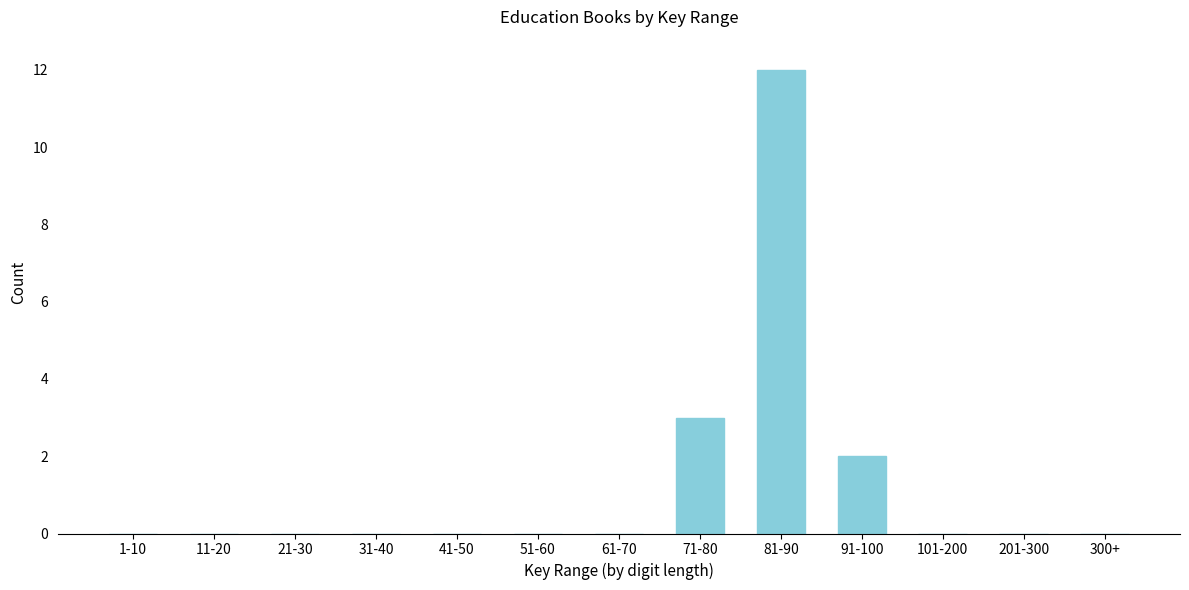

Reading right to left, extract all data points from this chart.

300+=0	201-300=0	101-200=0	91-100=2	81-90=12	71-80=3	61-70=0	51-60=0	41-50=0	31-40=0	21-30=0	11-20=0	1-10=0